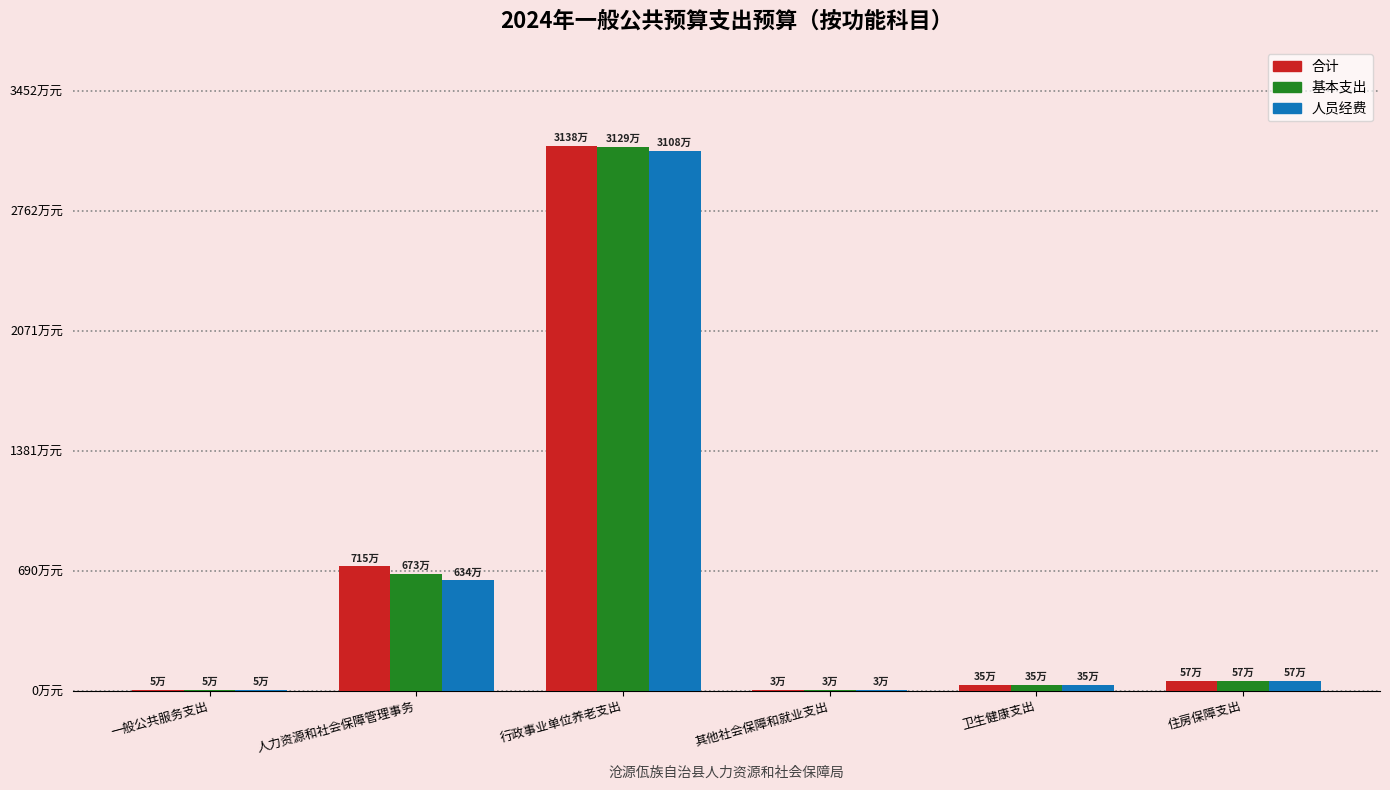

List the labels in order of 合计 value, smallest first.

其他社会保障和就业支出, 一般公共服务支出, 卫生健康支出, 住房保障支出, 人力资源和社会保障管理事务, 行政事业单位养老支出